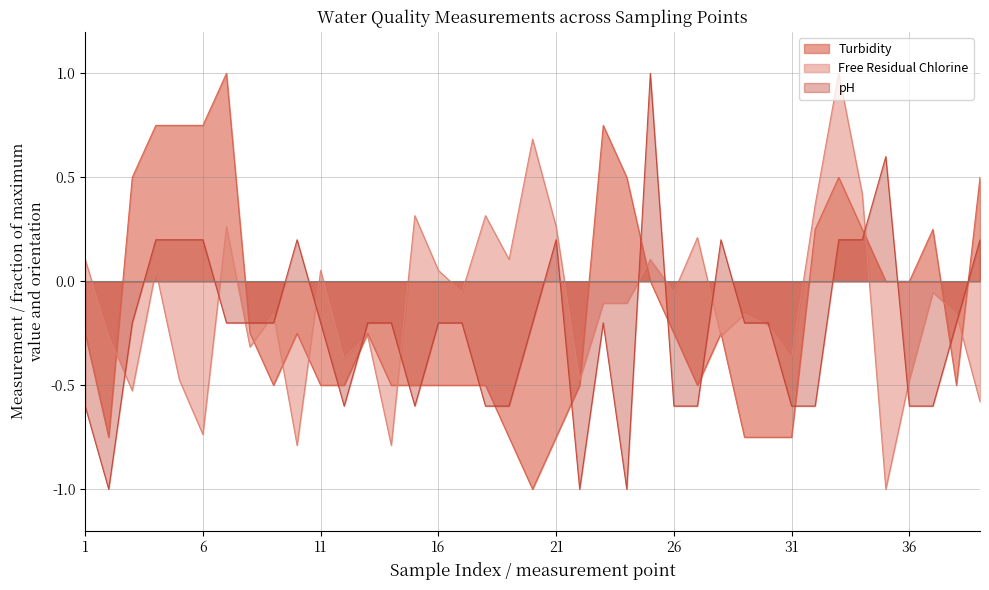

What is the value of the Turbidity point at the 31st from the left?

-0.7